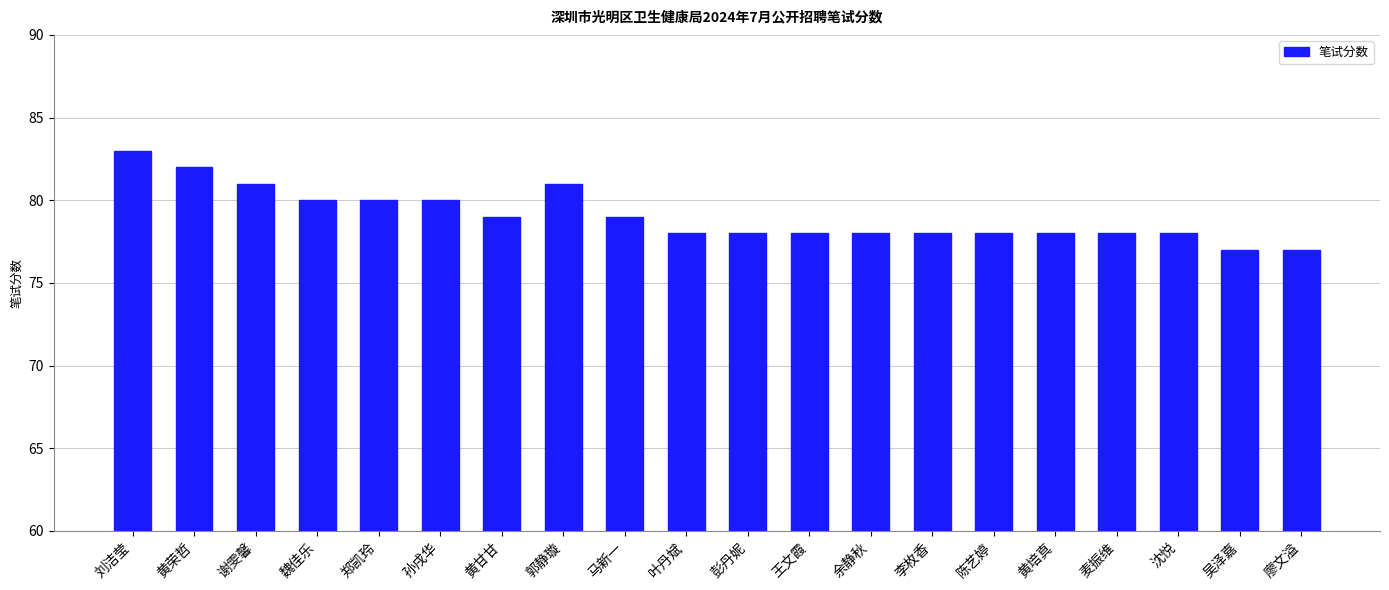

What is the difference between the values at 魏佳乐 and 王文霞?

2